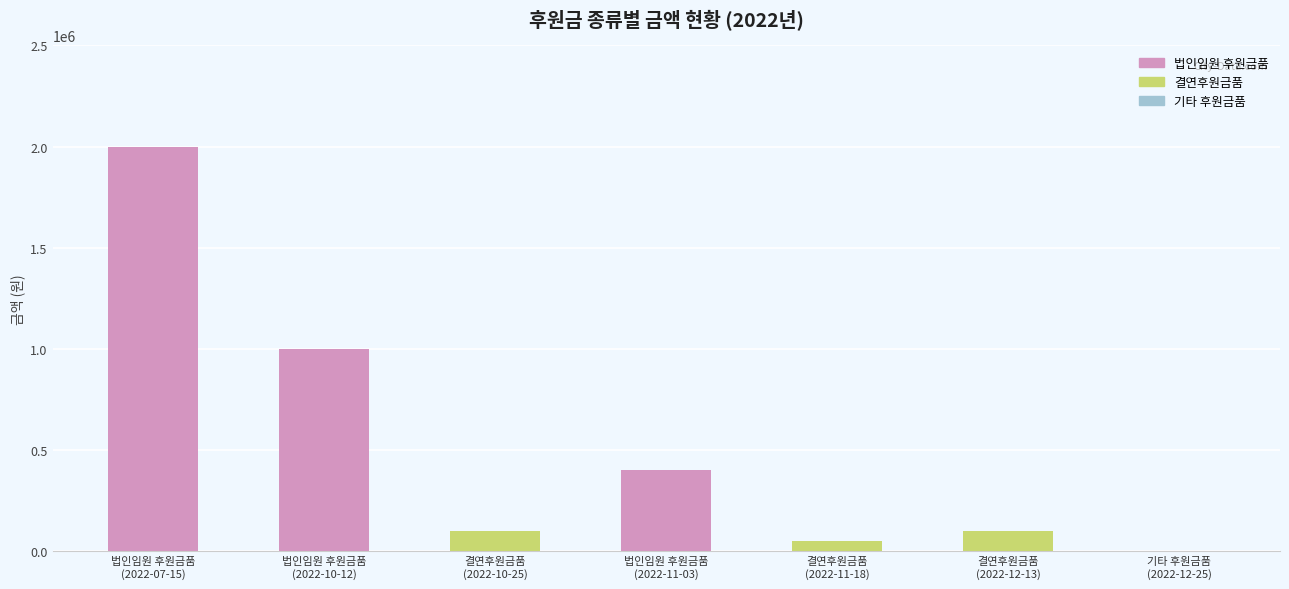

What is the sum of all values?

3650039